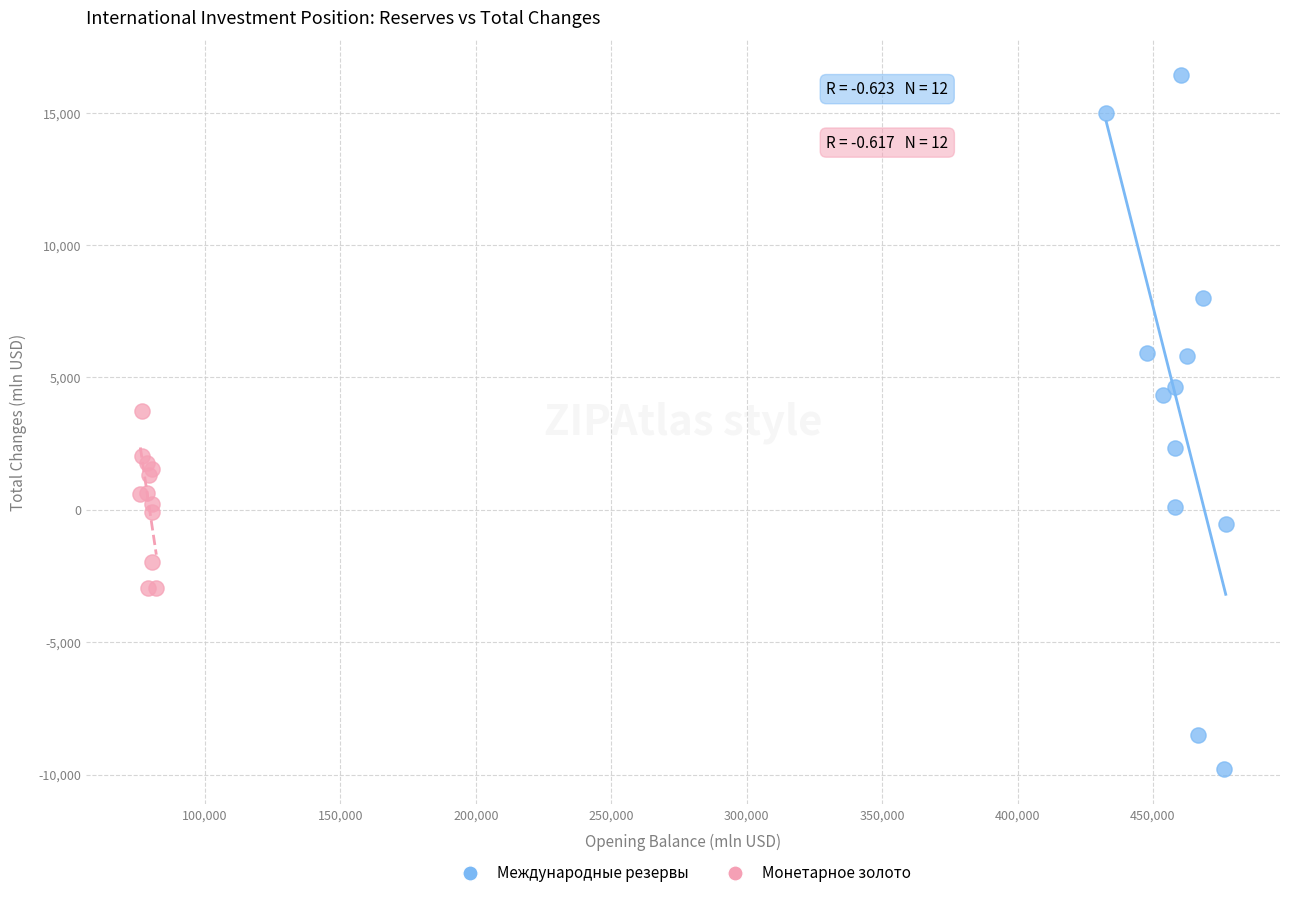

What are all the series names shown in the legend?

Международные резервы, Монетарное золото